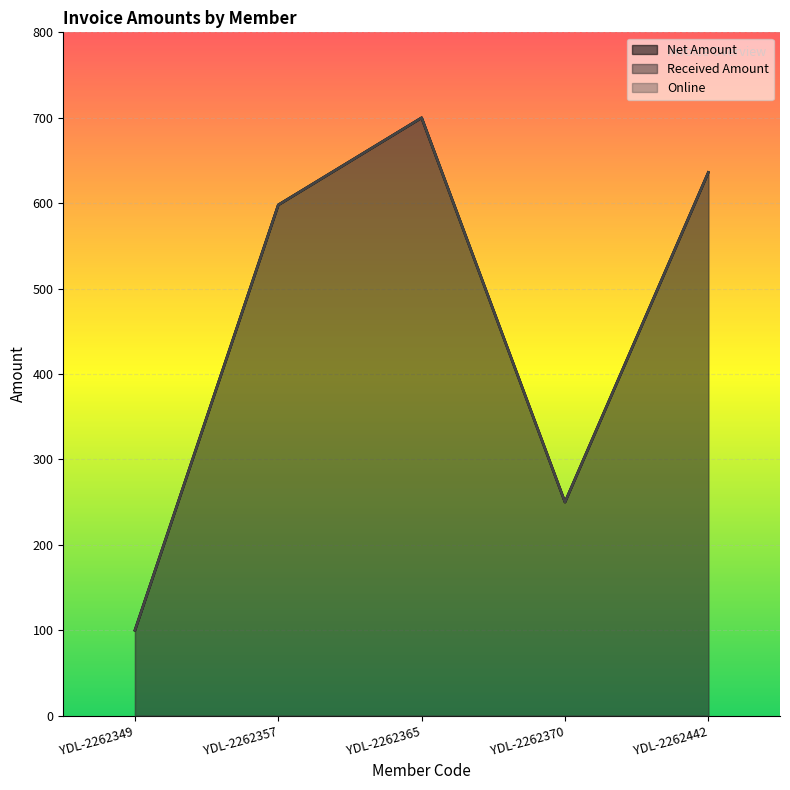

Which series changed the most between YDL-2262349 and YDL-2262357?

Net Amount